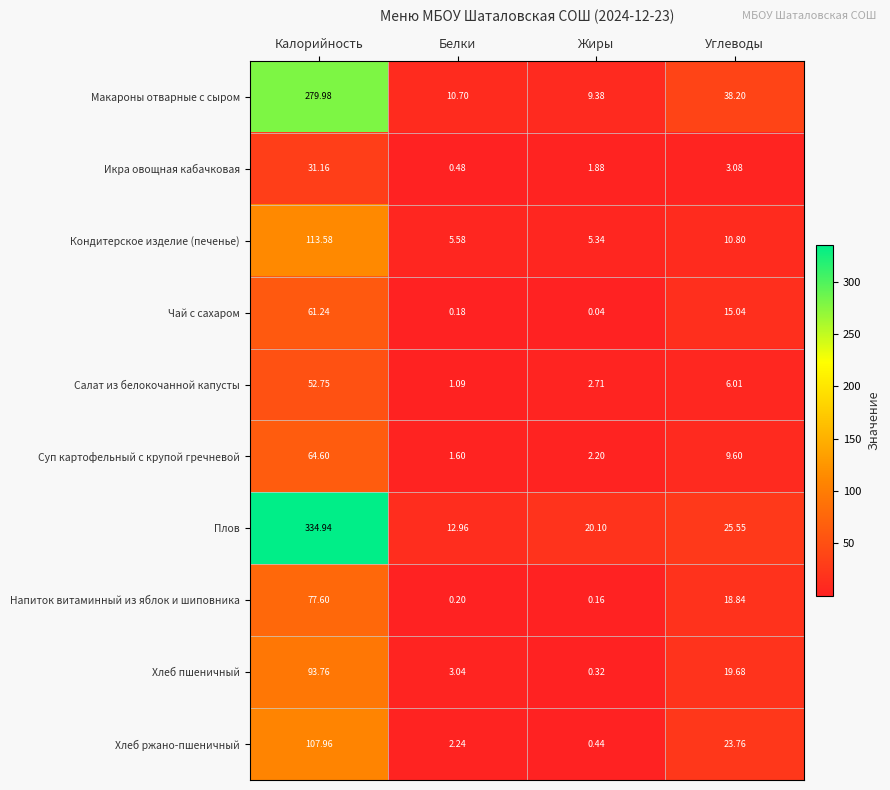

At which label does Суп картофельный с крупой гречневой first exceed 9?

Калорийность